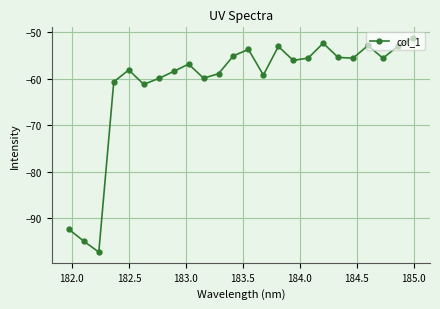

True or false: the data has more than 0 interior local peaks.

True